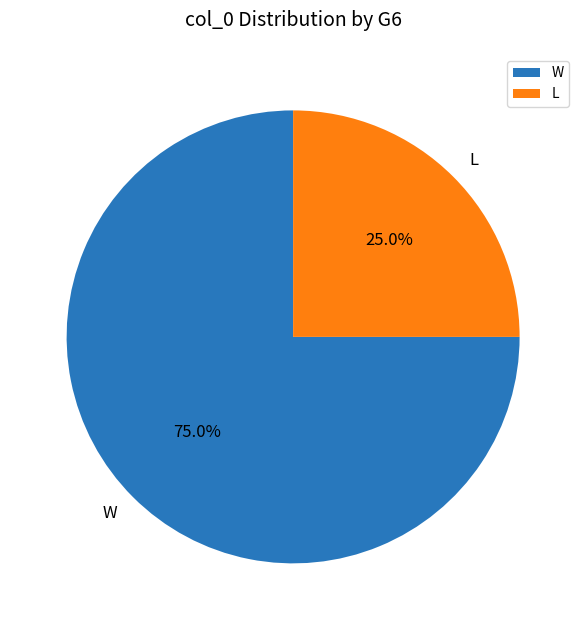

Does L account for over 50% of the chart?

No